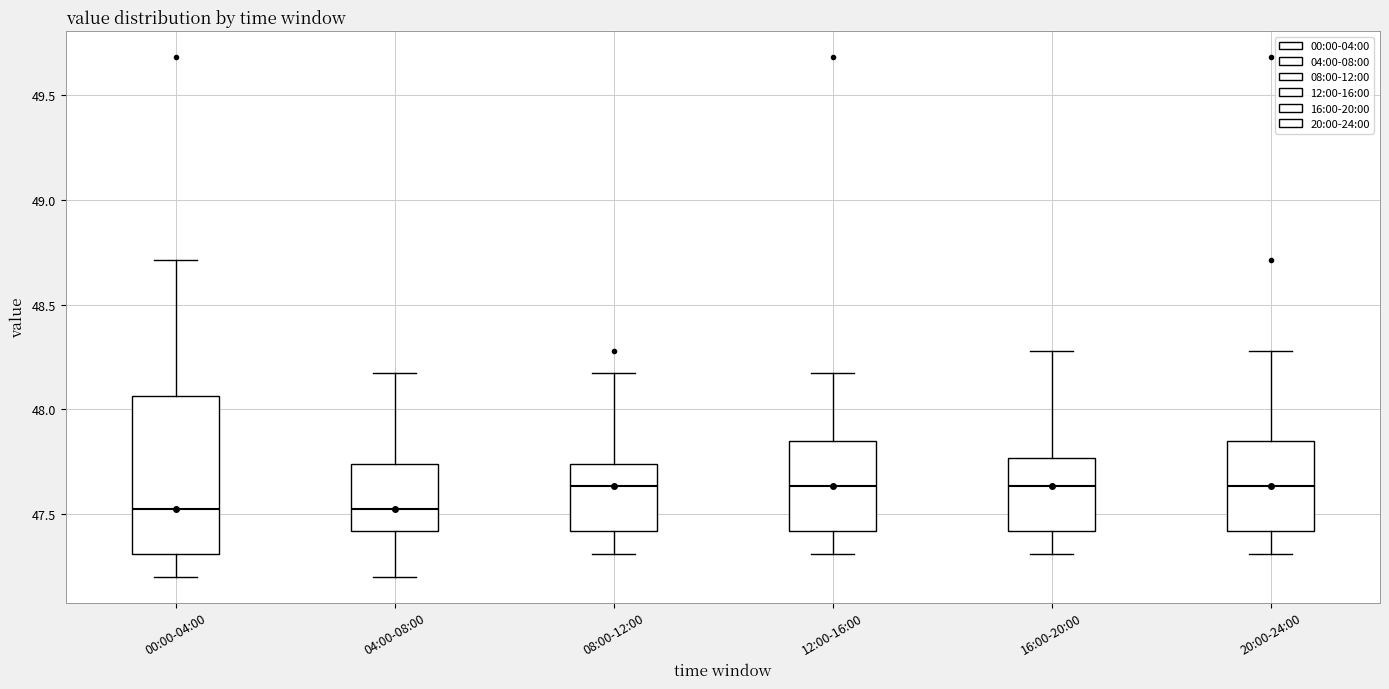

Reading left to right, read every box against the y-axis: the position of its median line, the range the box covers, and the ends of its whiskers. The values are not printed on the chart, so give them approximately, as read against the axis.

00:00-04:00: median 47.55, box 47.30 to 48.05, whiskers 47.20 to 48.70
04:00-08:00: median 47.55, box 47.40 to 47.75, whiskers 47.20 to 48.15
08:00-12:00: median 47.65, box 47.40 to 47.75, whiskers 47.30 to 48.15
12:00-16:00: median 47.65, box 47.40 to 47.85, whiskers 47.30 to 48.15
16:00-20:00: median 47.65, box 47.40 to 47.75, whiskers 47.30 to 48.30
20:00-24:00: median 47.65, box 47.40 to 47.85, whiskers 47.30 to 48.30